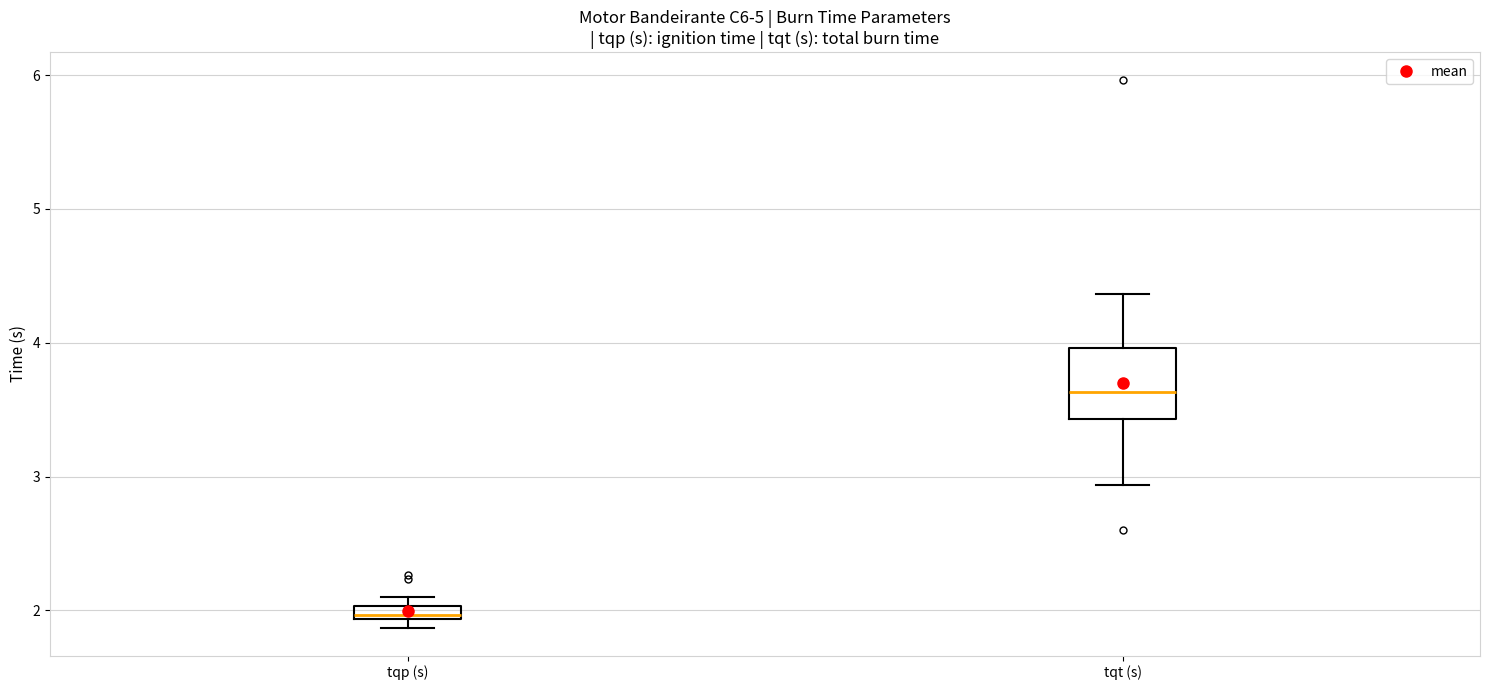

Where does the lower whisker of the box for tqt (s) end on the y-axis? The values are not printed on the chart, so give them approximately, as read against the axis.

2.9